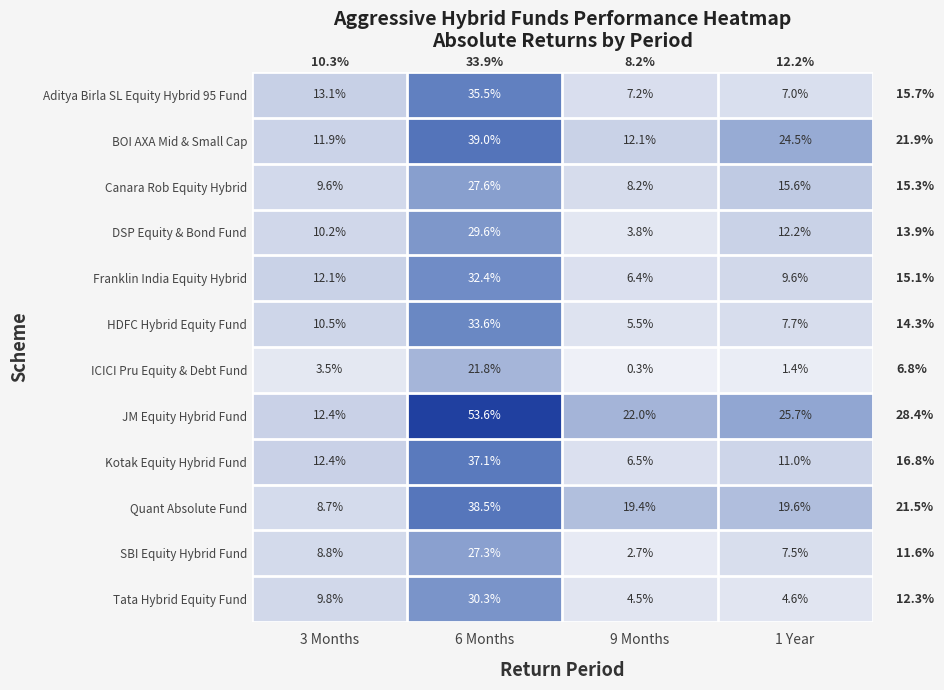

What is the minimum value shown in the chart?

0.3